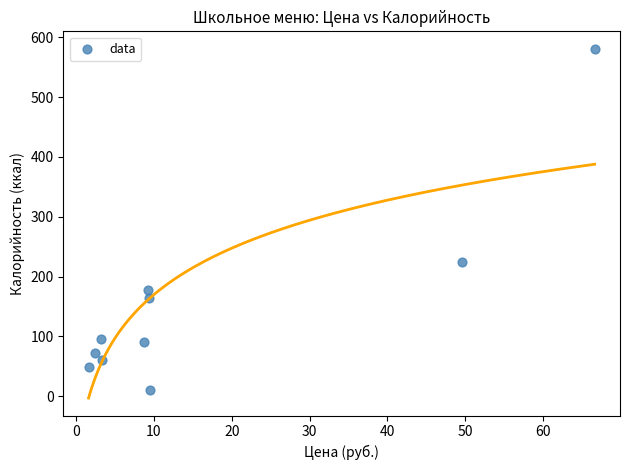

What Y value in the scatter plot is closest to 295?

223.8